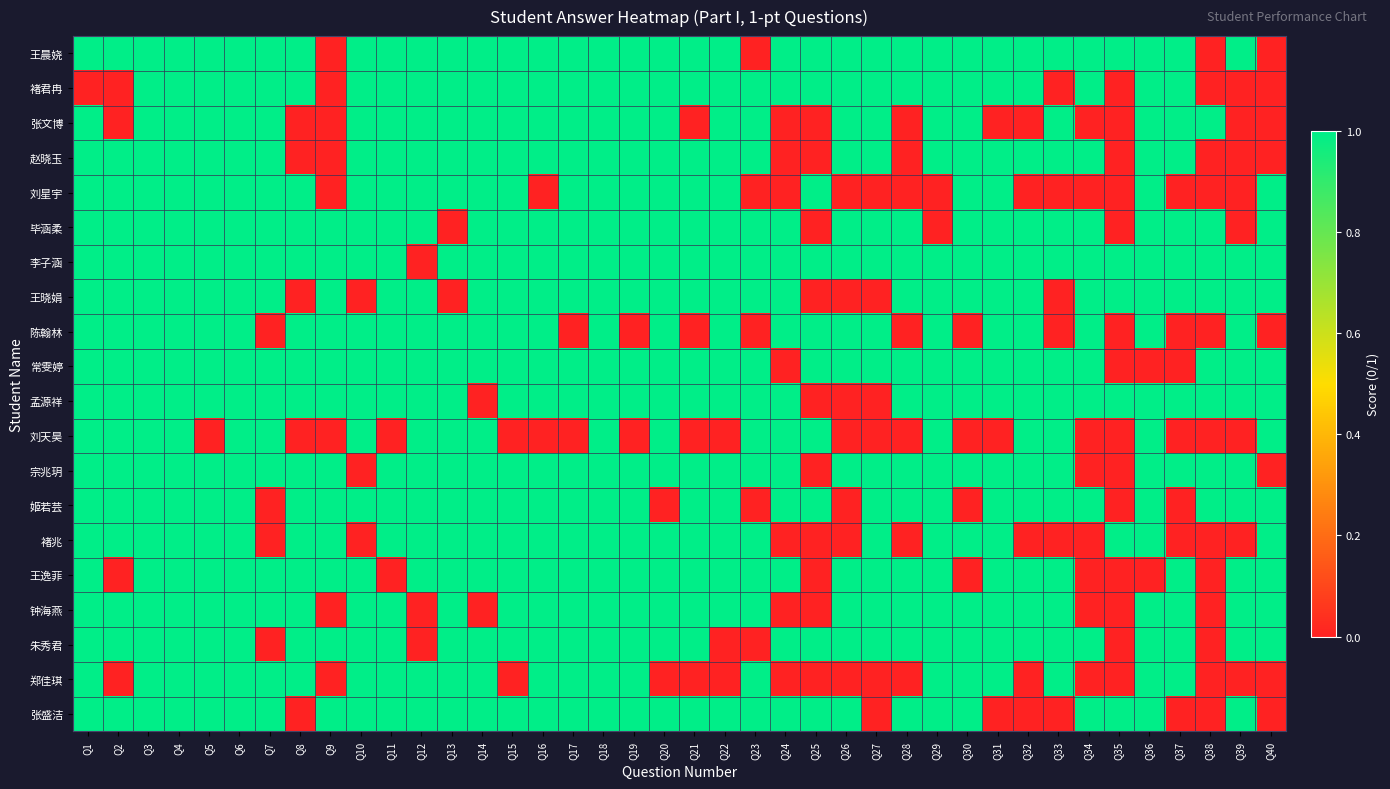

Reading left to right, list all the values displayed in this chart.

王晨娆: Q1=1	Q2=1	Q3=1	Q4=1	Q5=1	Q6=1	Q7=1	Q8=1	Q9=0	Q10=1	Q11=1	Q12=1	Q13=1	Q14=1	Q15=1	Q16=1	Q17=1	Q18=1	Q19=1	Q20=1	Q21=1	Q22=1	Q23=0	Q24=1	Q25=1	Q26=1	Q27=1	Q28=1	Q29=1	Q30=1	Q31=1	Q32=1	Q33=1	Q34=1	Q35=1	Q36=1	Q37=1	Q38=0	Q39=1	Q40=0
褚君冉: Q1=0	Q2=0	Q3=1	Q4=1	Q5=1	Q6=1	Q7=1	Q8=1	Q9=0	Q10=1	Q11=1	Q12=1	Q13=1	Q14=1	Q15=1	Q16=1	Q17=1	Q18=1	Q19=1	Q20=1	Q21=1	Q22=1	Q23=1	Q24=1	Q25=1	Q26=1	Q27=1	Q28=1	Q29=1	Q30=1	Q31=1	Q32=1	Q33=0	Q34=1	Q35=0	Q36=1	Q37=1	Q38=0	Q39=0	Q40=0
张文博: Q1=1	Q2=0	Q3=1	Q4=1	Q5=1	Q6=1	Q7=1	Q8=0	Q9=0	Q10=1	Q11=1	Q12=1	Q13=1	Q14=1	Q15=1	Q16=1	Q17=1	Q18=1	Q19=1	Q20=1	Q21=0	Q22=1	Q23=1	Q24=0	Q25=0	Q26=1	Q27=1	Q28=0	Q29=1	Q30=1	Q31=0	Q32=0	Q33=1	Q34=0	Q35=0	Q36=1	Q37=1	Q38=1	Q39=0	Q40=0
赵晓玉: Q1=1	Q2=1	Q3=1	Q4=1	Q5=1	Q6=1	Q7=1	Q8=0	Q9=0	Q10=1	Q11=1	Q12=1	Q13=1	Q14=1	Q15=1	Q16=1	Q17=1	Q18=1	Q19=1	Q20=1	Q21=1	Q22=1	Q23=1	Q24=0	Q25=0	Q26=1	Q27=1	Q28=0	Q29=1	Q30=1	Q31=1	Q32=1	Q33=1	Q34=1	Q35=0	Q36=1	Q37=1	Q38=0	Q39=0	Q40=0
刘星宇: Q1=1	Q2=1	Q3=1	Q4=1	Q5=1	Q6=1	Q7=1	Q8=1	Q9=0	Q10=1	Q11=1	Q12=1	Q13=1	Q14=1	Q15=1	Q16=0	Q17=1	Q18=1	Q19=1	Q20=1	Q21=1	Q22=1	Q23=0	Q24=0	Q25=1	Q26=0	Q27=0	Q28=0	Q29=0	Q30=1	Q31=1	Q32=0	Q33=0	Q34=0	Q35=0	Q36=1	Q37=0	Q38=0	Q39=0	Q40=1
毕涵柔: Q1=1	Q2=1	Q3=1	Q4=1	Q5=1	Q6=1	Q7=1	Q8=1	Q9=1	Q10=1	Q11=1	Q12=1	Q13=0	Q14=1	Q15=1	Q16=1	Q17=1	Q18=1	Q19=1	Q20=1	Q21=1	Q22=1	Q23=1	Q24=1	Q25=0	Q26=1	Q27=1	Q28=1	Q29=0	Q30=1	Q31=1	Q32=1	Q33=1	Q34=1	Q35=0	Q36=1	Q37=1	Q38=1	Q39=0	Q40=1
李子涵: Q1=1	Q2=1	Q3=1	Q4=1	Q5=1	Q6=1	Q7=1	Q8=1	Q9=1	Q10=1	Q11=1	Q12=0	Q13=1	Q14=1	Q15=1	Q16=1	Q17=1	Q18=1	Q19=1	Q20=1	Q21=1	Q22=1	Q23=1	Q24=1	Q25=1	Q26=1	Q27=1	Q28=1	Q29=1	Q30=1	Q31=1	Q32=1	Q33=1	Q34=1	Q35=1	Q36=1	Q37=1	Q38=1	Q39=1	Q40=1
王晓娟: Q1=1	Q2=1	Q3=1	Q4=1	Q5=1	Q6=1	Q7=1	Q8=0	Q9=1	Q10=0	Q11=1	Q12=1	Q13=0	Q14=1	Q15=1	Q16=1	Q17=1	Q18=1	Q19=1	Q20=1	Q21=1	Q22=1	Q23=1	Q24=1	Q25=0	Q26=0	Q27=0	Q28=1	Q29=1	Q30=1	Q31=1	Q32=1	Q33=0	Q34=1	Q35=1	Q36=1	Q37=1	Q38=1	Q39=1	Q40=1
陈翰林: Q1=1	Q2=1	Q3=1	Q4=1	Q5=1	Q6=1	Q7=0	Q8=1	Q9=1	Q10=1	Q11=1	Q12=1	Q13=1	Q14=1	Q15=1	Q16=1	Q17=0	Q18=1	Q19=0	Q20=1	Q21=0	Q22=1	Q23=0	Q24=1	Q25=1	Q26=1	Q27=1	Q28=0	Q29=1	Q30=0	Q31=1	Q32=1	Q33=0	Q34=1	Q35=0	Q36=1	Q37=0	Q38=0	Q39=1	Q40=0
常雯婷: Q1=1	Q2=1	Q3=1	Q4=1	Q5=1	Q6=1	Q7=1	Q8=1	Q9=1	Q10=1	Q11=1	Q12=1	Q13=1	Q14=1	Q15=1	Q16=1	Q17=1	Q18=1	Q19=1	Q20=1	Q21=1	Q22=1	Q23=1	Q24=0	Q25=1	Q26=1	Q27=1	Q28=1	Q29=1	Q30=1	Q31=1	Q32=1	Q33=1	Q34=1	Q35=0	Q36=0	Q37=0	Q38=1	Q39=1	Q40=1
孟源祥: Q1=1	Q2=1	Q3=1	Q4=1	Q5=1	Q6=1	Q7=1	Q8=1	Q9=1	Q10=1	Q11=1	Q12=1	Q13=1	Q14=0	Q15=1	Q16=1	Q17=1	Q18=1	Q19=1	Q20=1	Q21=1	Q22=1	Q23=1	Q24=1	Q25=0	Q26=0	Q27=0	Q28=1	Q29=1	Q30=1	Q31=1	Q32=1	Q33=1	Q34=1	Q35=1	Q36=1	Q37=1	Q38=1	Q39=1	Q40=1
刘天昊: Q1=1	Q2=1	Q3=1	Q4=1	Q5=0	Q6=1	Q7=1	Q8=0	Q9=0	Q10=1	Q11=0	Q12=1	Q13=1	Q14=1	Q15=0	Q16=0	Q17=0	Q18=1	Q19=0	Q20=1	Q21=0	Q22=0	Q23=1	Q24=1	Q25=1	Q26=0	Q27=0	Q28=0	Q29=1	Q30=0	Q31=0	Q32=1	Q33=1	Q34=0	Q35=0	Q36=1	Q37=0	Q38=0	Q39=0	Q40=1
宗兆玥: Q1=1	Q2=1	Q3=1	Q4=1	Q5=1	Q6=1	Q7=1	Q8=1	Q9=1	Q10=0	Q11=1	Q12=1	Q13=1	Q14=1	Q15=1	Q16=1	Q17=1	Q18=1	Q19=1	Q20=1	Q21=1	Q22=1	Q23=1	Q24=1	Q25=0	Q26=1	Q27=1	Q28=1	Q29=1	Q30=1	Q31=1	Q32=1	Q33=1	Q34=0	Q35=0	Q36=1	Q37=1	Q38=1	Q39=1	Q40=0
姬若芸: Q1=1	Q2=1	Q3=1	Q4=1	Q5=1	Q6=1	Q7=0	Q8=1	Q9=1	Q10=1	Q11=1	Q12=1	Q13=1	Q14=1	Q15=1	Q16=1	Q17=1	Q18=1	Q19=1	Q20=0	Q21=1	Q22=1	Q23=0	Q24=1	Q25=1	Q26=0	Q27=1	Q28=1	Q29=1	Q30=0	Q31=1	Q32=1	Q33=1	Q34=1	Q35=0	Q36=1	Q37=0	Q38=1	Q39=1	Q40=1
褚兆: Q1=1	Q2=1	Q3=1	Q4=1	Q5=1	Q6=1	Q7=0	Q8=1	Q9=1	Q10=0	Q11=1	Q12=1	Q13=1	Q14=1	Q15=1	Q16=1	Q17=1	Q18=1	Q19=1	Q20=1	Q21=1	Q22=1	Q23=1	Q24=0	Q25=0	Q26=0	Q27=1	Q28=0	Q29=1	Q30=1	Q31=1	Q32=0	Q33=0	Q34=0	Q35=1	Q36=1	Q37=0	Q38=0	Q39=0	Q40=1
王逸菲: Q1=1	Q2=0	Q3=1	Q4=1	Q5=1	Q6=1	Q7=1	Q8=1	Q9=1	Q10=1	Q11=0	Q12=1	Q13=1	Q14=1	Q15=1	Q16=1	Q17=1	Q18=1	Q19=1	Q20=1	Q21=1	Q22=1	Q23=1	Q24=1	Q25=0	Q26=1	Q27=1	Q28=1	Q29=1	Q30=0	Q31=1	Q32=1	Q33=1	Q34=0	Q35=0	Q36=0	Q37=1	Q38=0	Q39=1	Q40=1
钟海燕: Q1=1	Q2=1	Q3=1	Q4=1	Q5=1	Q6=1	Q7=1	Q8=1	Q9=0	Q10=1	Q11=1	Q12=0	Q13=1	Q14=0	Q15=1	Q16=1	Q17=1	Q18=1	Q19=1	Q20=1	Q21=1	Q22=1	Q23=1	Q24=0	Q25=0	Q26=1	Q27=1	Q28=1	Q29=1	Q30=1	Q31=1	Q32=1	Q33=1	Q34=0	Q35=0	Q36=1	Q37=1	Q38=0	Q39=1	Q40=1
朱秀君: Q1=1	Q2=1	Q3=1	Q4=1	Q5=1	Q6=1	Q7=0	Q8=1	Q9=1	Q10=1	Q11=1	Q12=0	Q13=1	Q14=1	Q15=1	Q16=1	Q17=1	Q18=1	Q19=1	Q20=1	Q21=1	Q22=0	Q23=0	Q24=1	Q25=1	Q26=1	Q27=1	Q28=1	Q29=1	Q30=1	Q31=1	Q32=1	Q33=1	Q34=1	Q35=0	Q36=1	Q37=1	Q38=0	Q39=1	Q40=1
郑佳琪: Q1=1	Q2=0	Q3=1	Q4=1	Q5=1	Q6=1	Q7=1	Q8=1	Q9=0	Q10=1	Q11=1	Q12=1	Q13=1	Q14=1	Q15=0	Q16=1	Q17=1	Q18=1	Q19=1	Q20=0	Q21=0	Q22=0	Q23=1	Q24=0	Q25=0	Q26=0	Q27=0	Q28=0	Q29=1	Q30=1	Q31=1	Q32=0	Q33=1	Q34=0	Q35=0	Q36=1	Q37=1	Q38=0	Q39=0	Q40=0
张盛洁: Q1=1	Q2=1	Q3=1	Q4=1	Q5=1	Q6=1	Q7=1	Q8=0	Q9=1	Q10=1	Q11=1	Q12=1	Q13=1	Q14=1	Q15=1	Q16=1	Q17=1	Q18=1	Q19=1	Q20=1	Q21=1	Q22=1	Q23=1	Q24=1	Q25=1	Q26=1	Q27=0	Q28=1	Q29=1	Q30=1	Q31=0	Q32=0	Q33=0	Q34=1	Q35=1	Q36=1	Q37=0	Q38=0	Q39=1	Q40=0